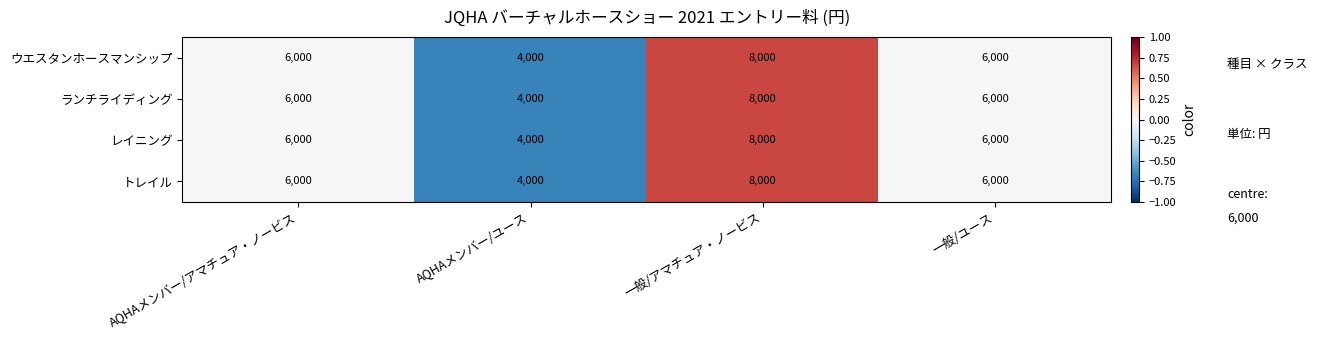

What is the difference between the second highest and minimum values in the トレイル series?

2000